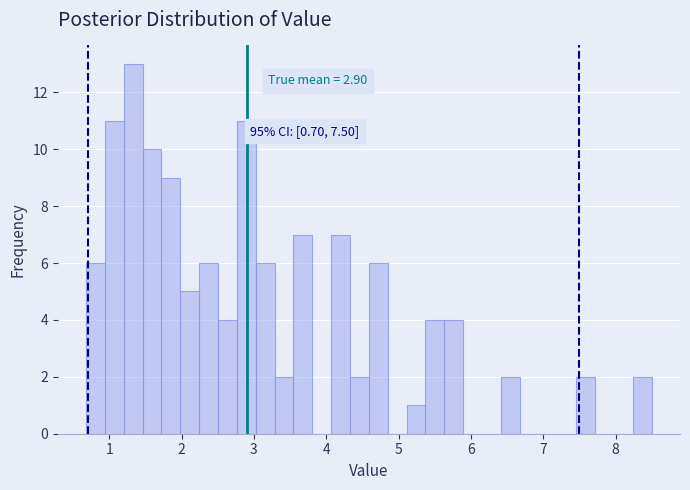

Around what value on the x-axis is the tallest bar? Give the approximate position of its centre, as read against the axis.

1.3